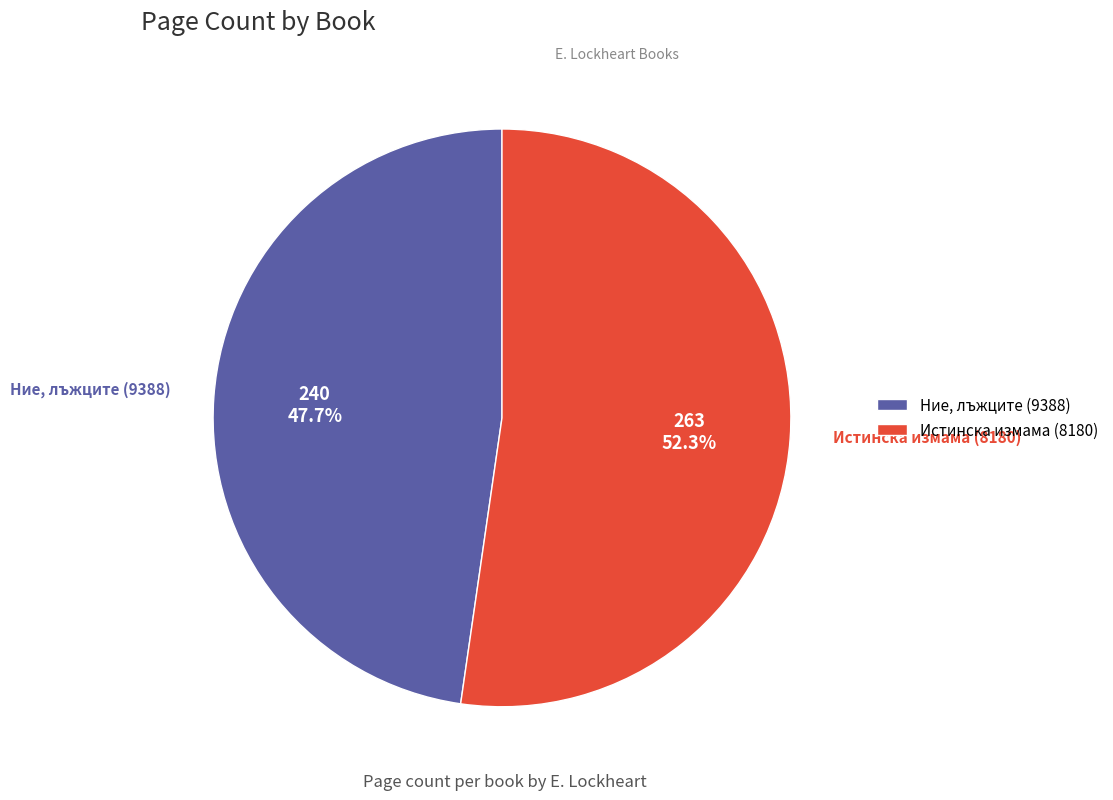

The Ние, лъжците (9388) slice represents 48% of the pie. True or false?

True